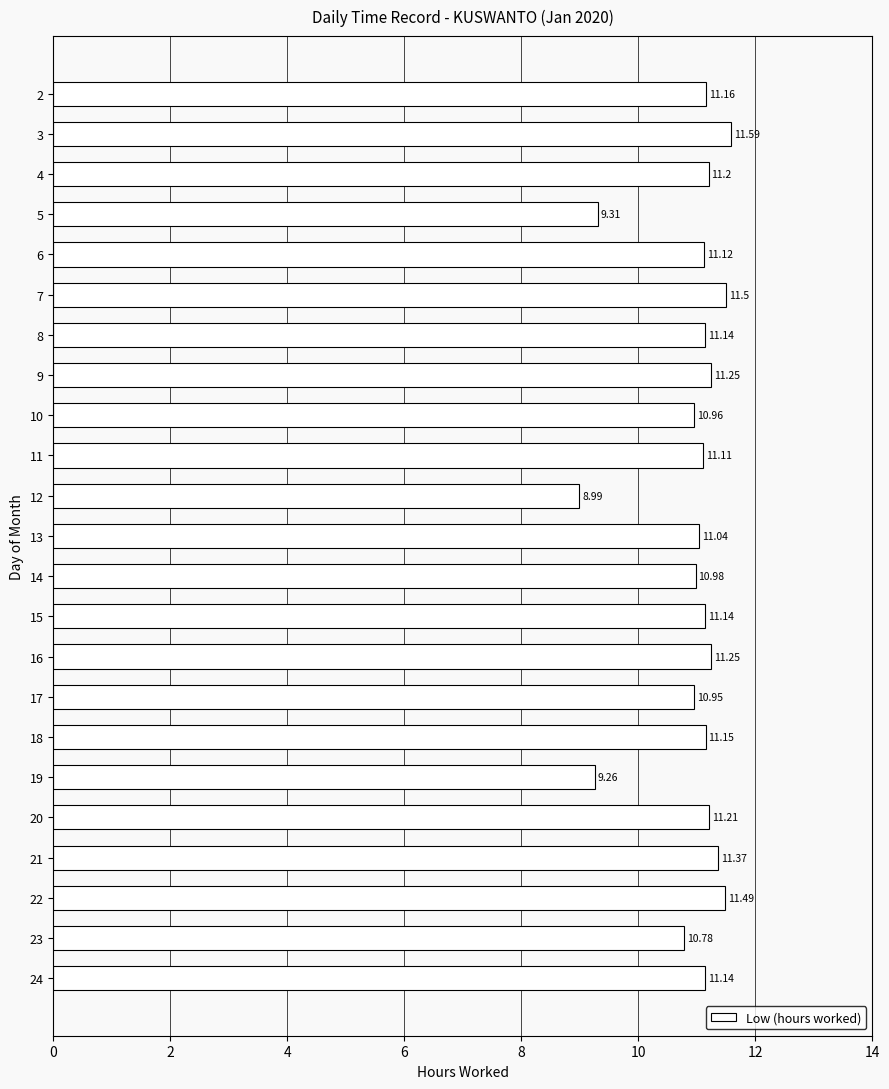

What is the average value?

10.9